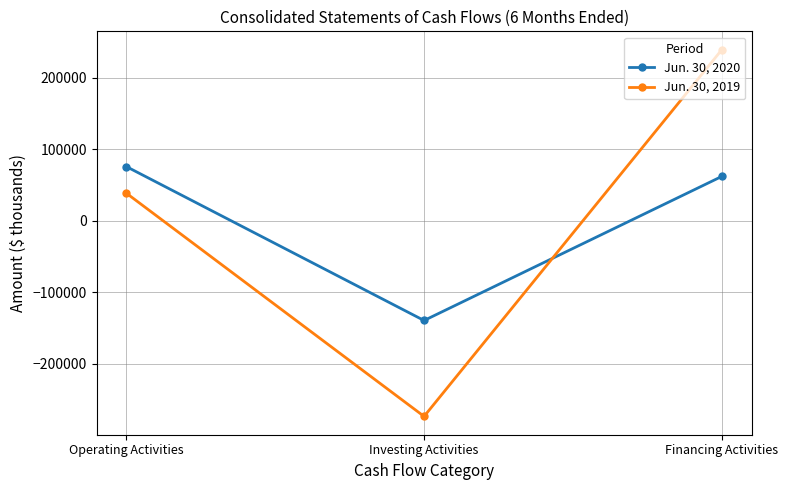

What is the spread (max minus min) of values at Operating Activities?

37161